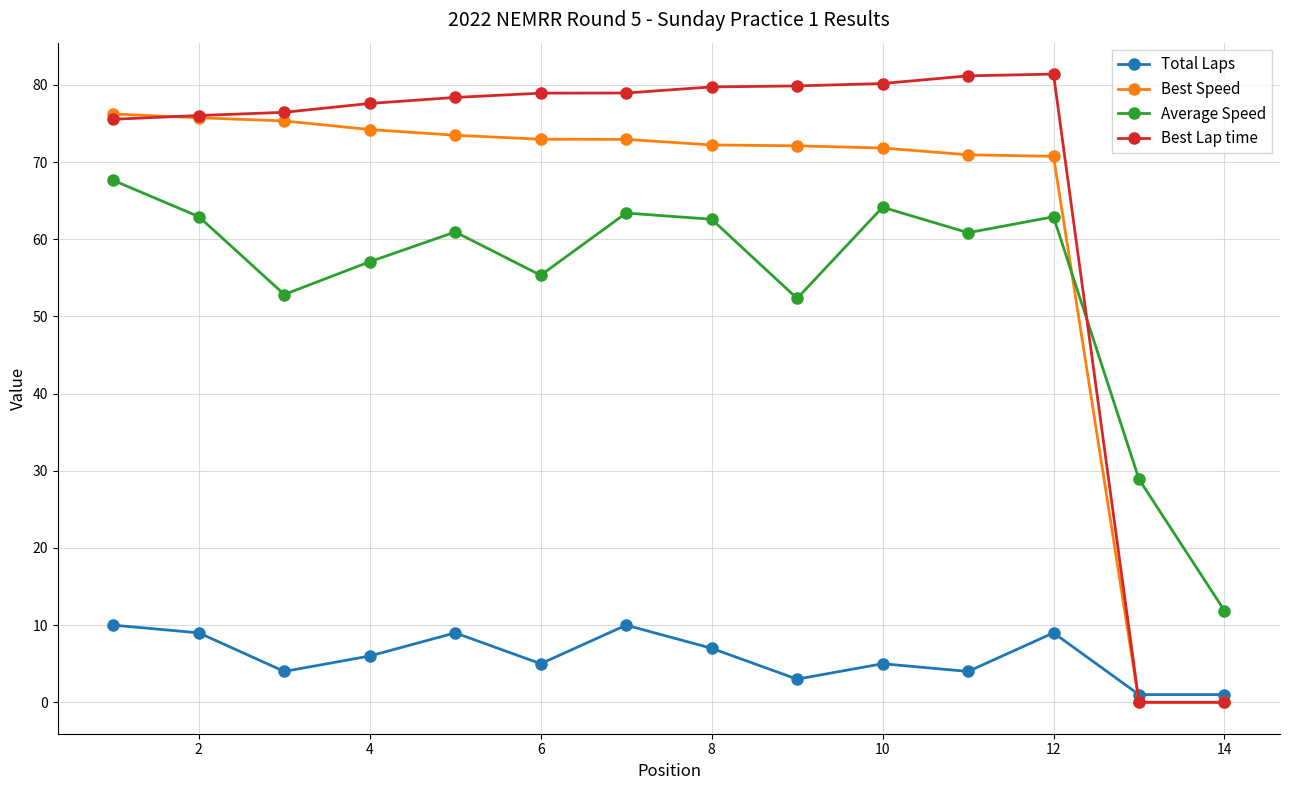

Which series has the widest spread of values?

Best Lap time